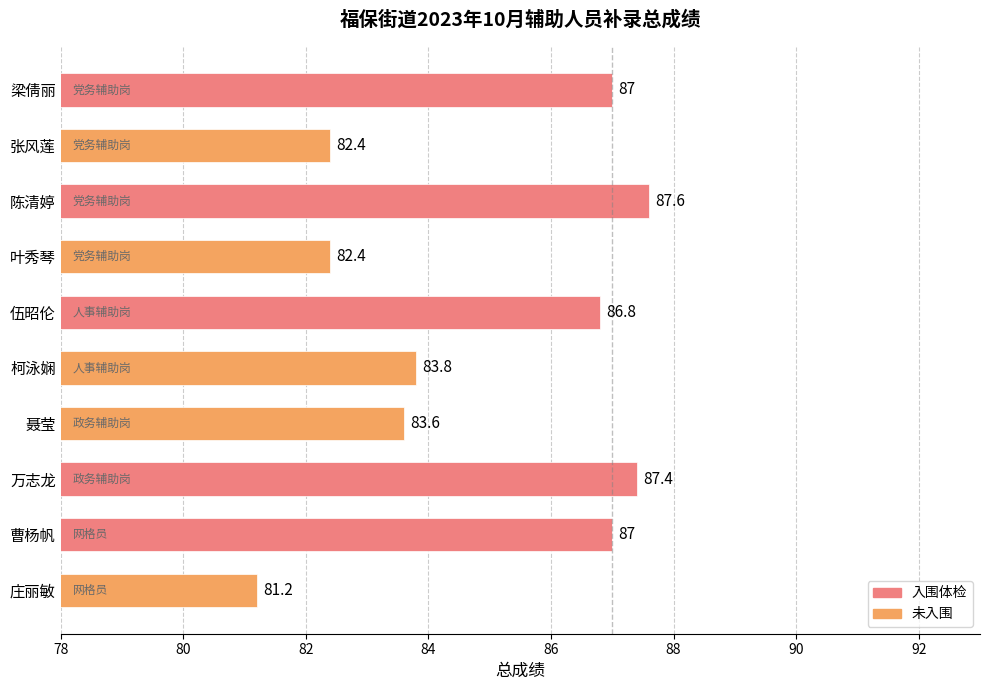

What position from the bottom is 庄丽敏?

1